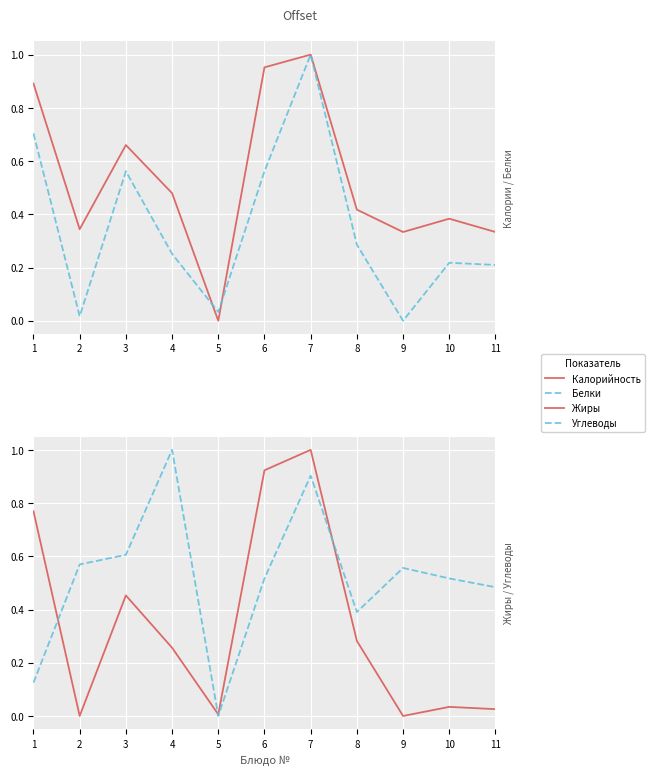

How many times do Белки and Калорийность cross each other?

2